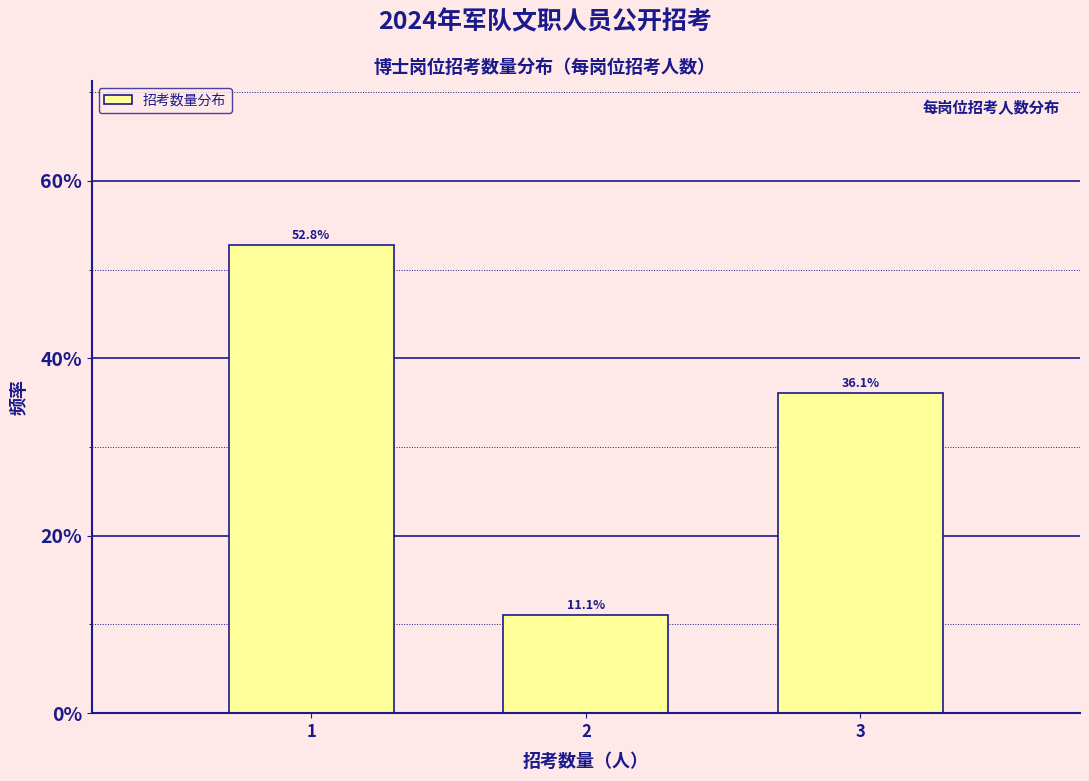

Reading left to right, list all the values displayed in this chart.

1=52.8	2=11.1	3=36.1